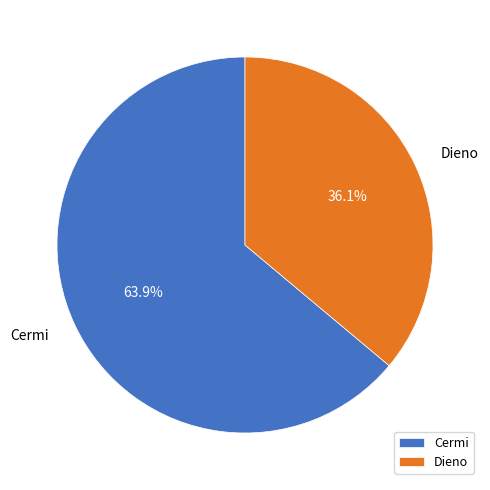

How many segments does this pie chart have?

2